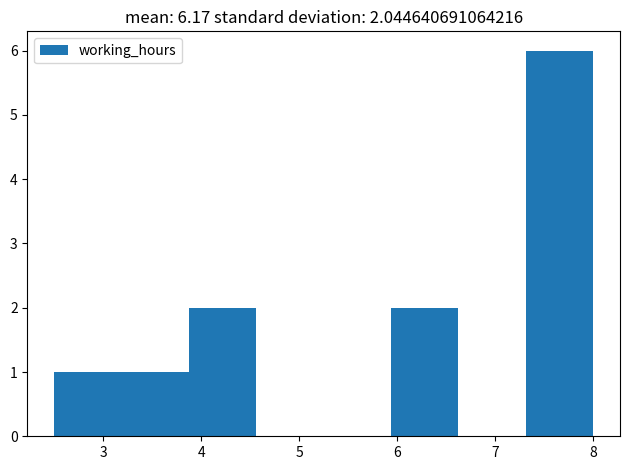

Reading left to right, list every bar in this chart as the range it spans on the x-axis followed by its height. Neither the bar edges nor the heights are printed on the chart, so give them approximately, as read against the axes.

2.5 to 3.2: 1
3.2 to 3.9: 1
3.9 to 4.6: 2
4.6 to 5.3: 0
5.3 to 5.9: 0
5.9 to 6.6: 2
6.6 to 7.3: 0
7.3 to 8.0: 6